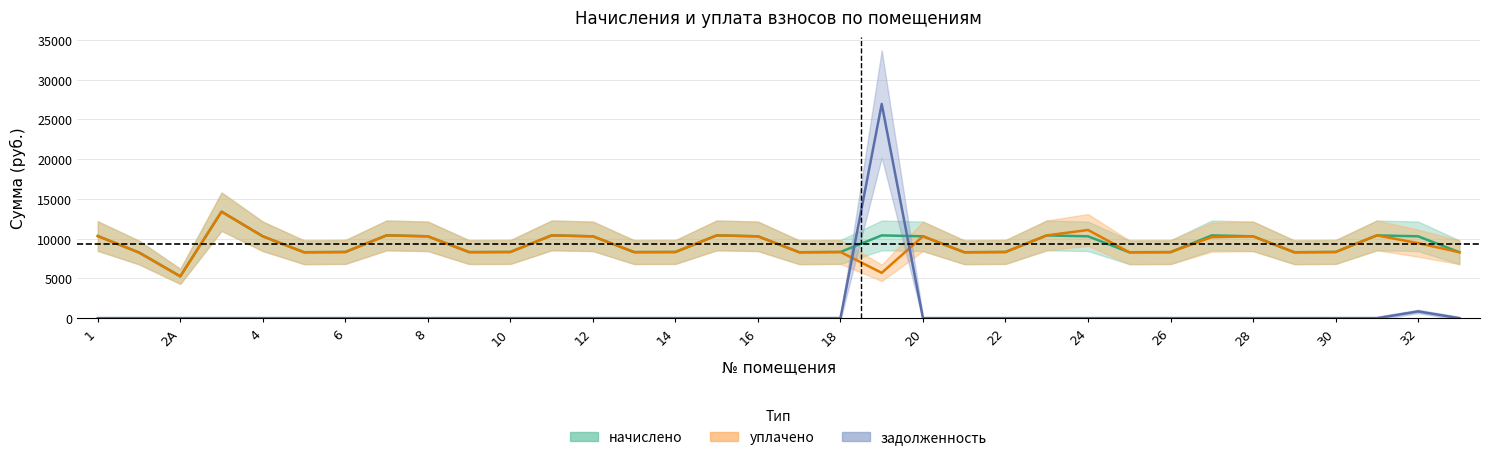

List the series in order of their peak value, highest first.

задолженность, начислено, уплачено